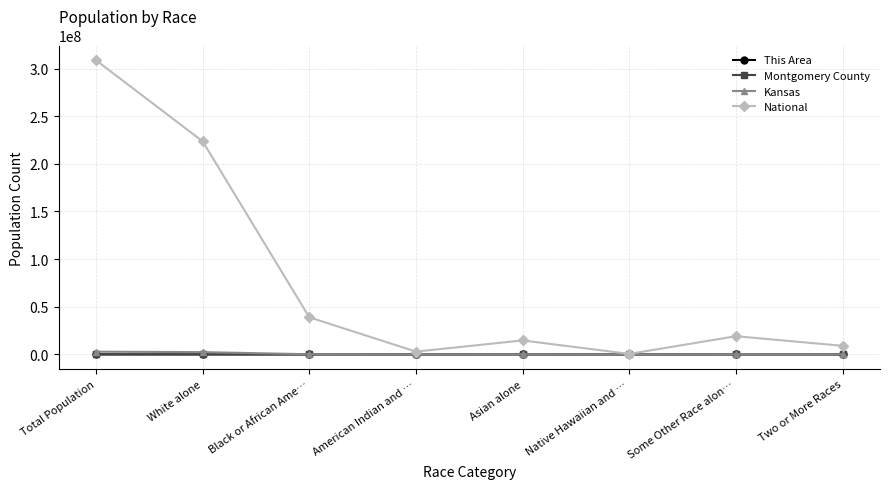

What is the label of the 7th point from the left?

Some Other Race alon…